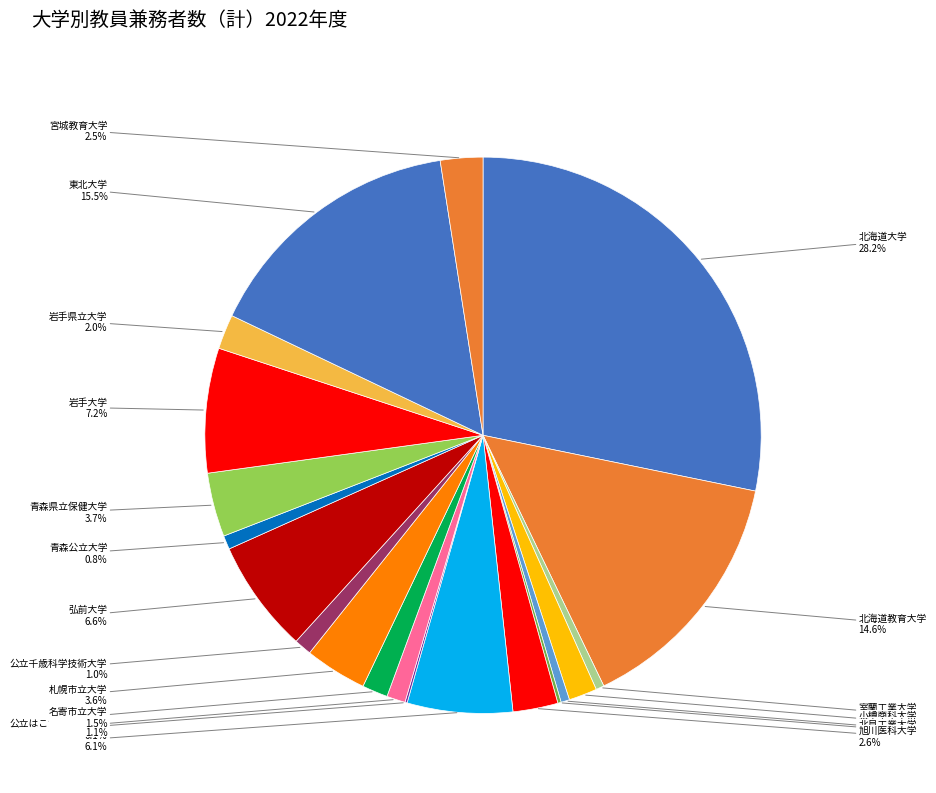

Does any single category account for the majority?

No